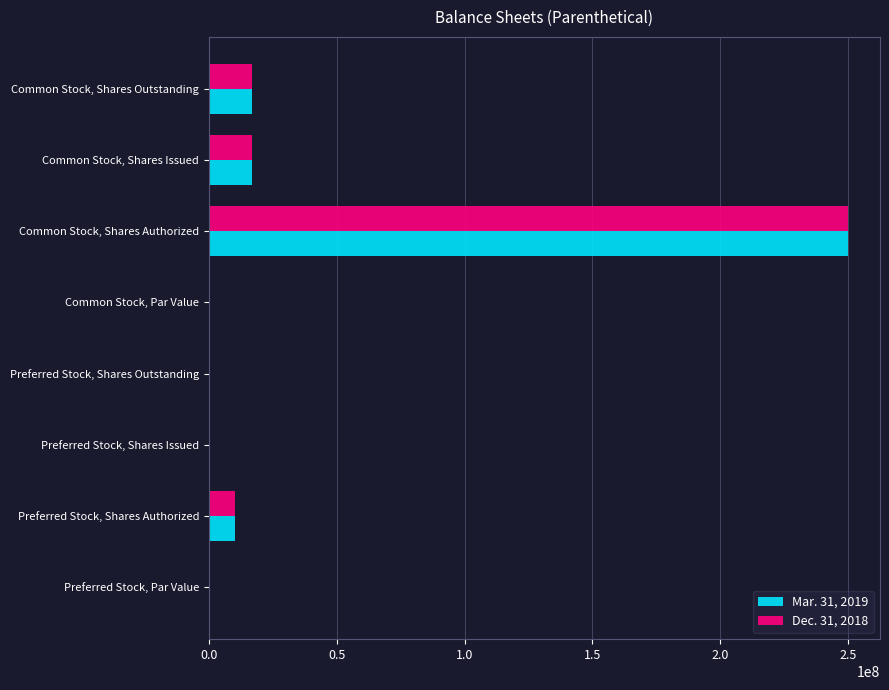

Is the value of Dec. 31, 2018 at Common Stock, Shares Authorized greater than the value of Mar. 31, 2019 at Preferred Stock, Par Value?

Yes